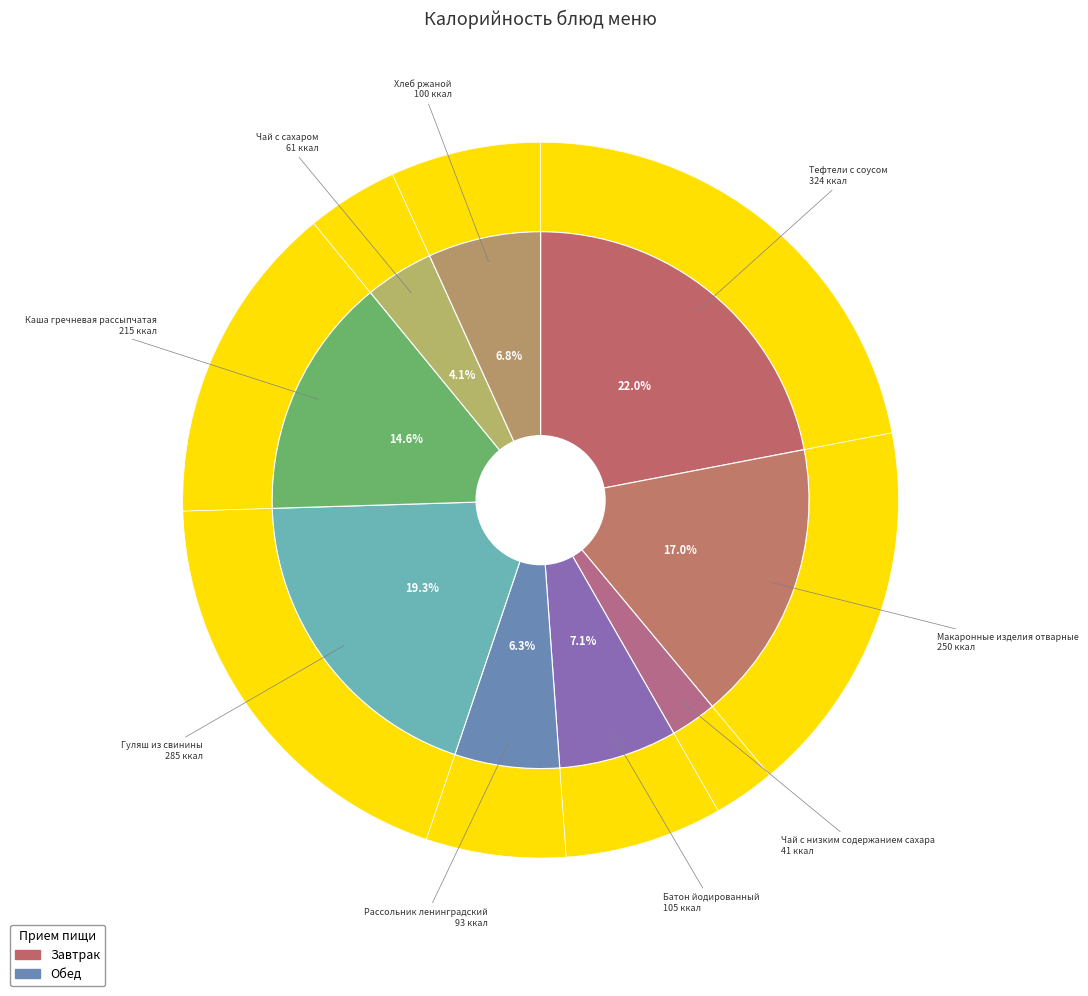

Approximately how many times larger is the value at Гуляш из свинины compared to Рассольник ленинградский?

3.1